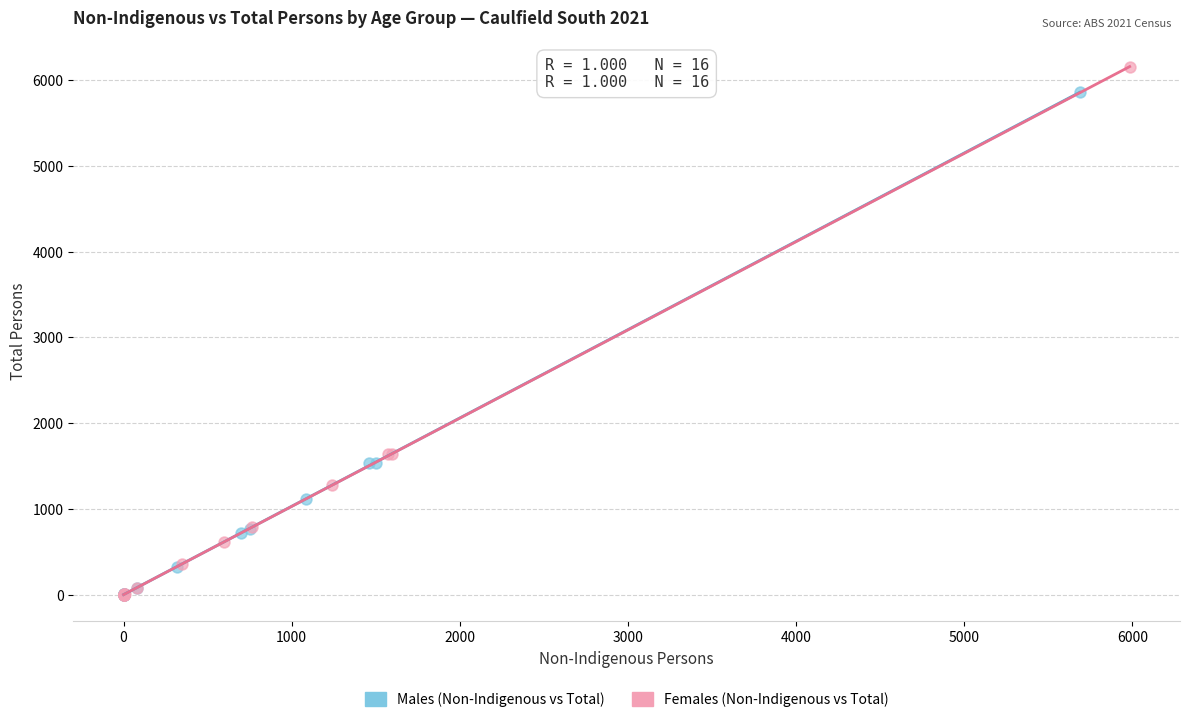

Which series has the largest Y range (max minus min)?

Females (Non-Indigenous vs Total)